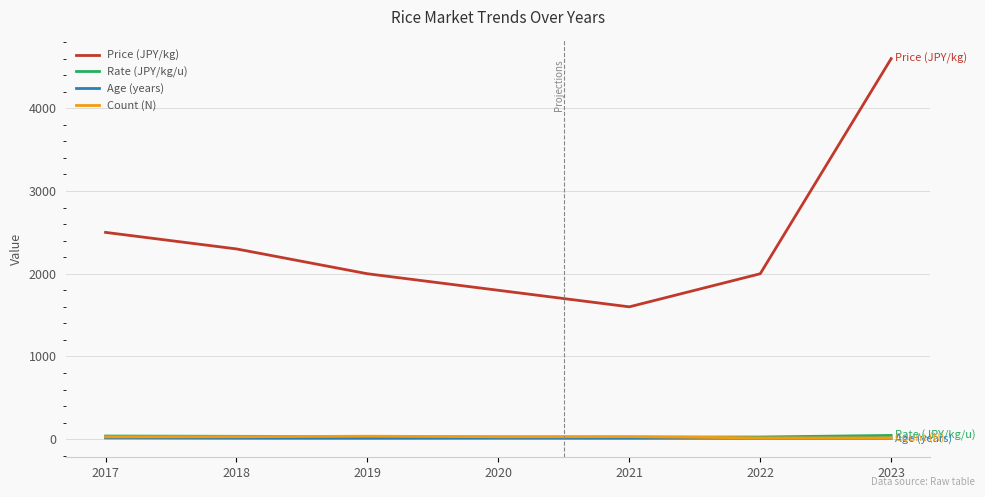

What is the maximum value for Price (JPY/kg)?

4600.0